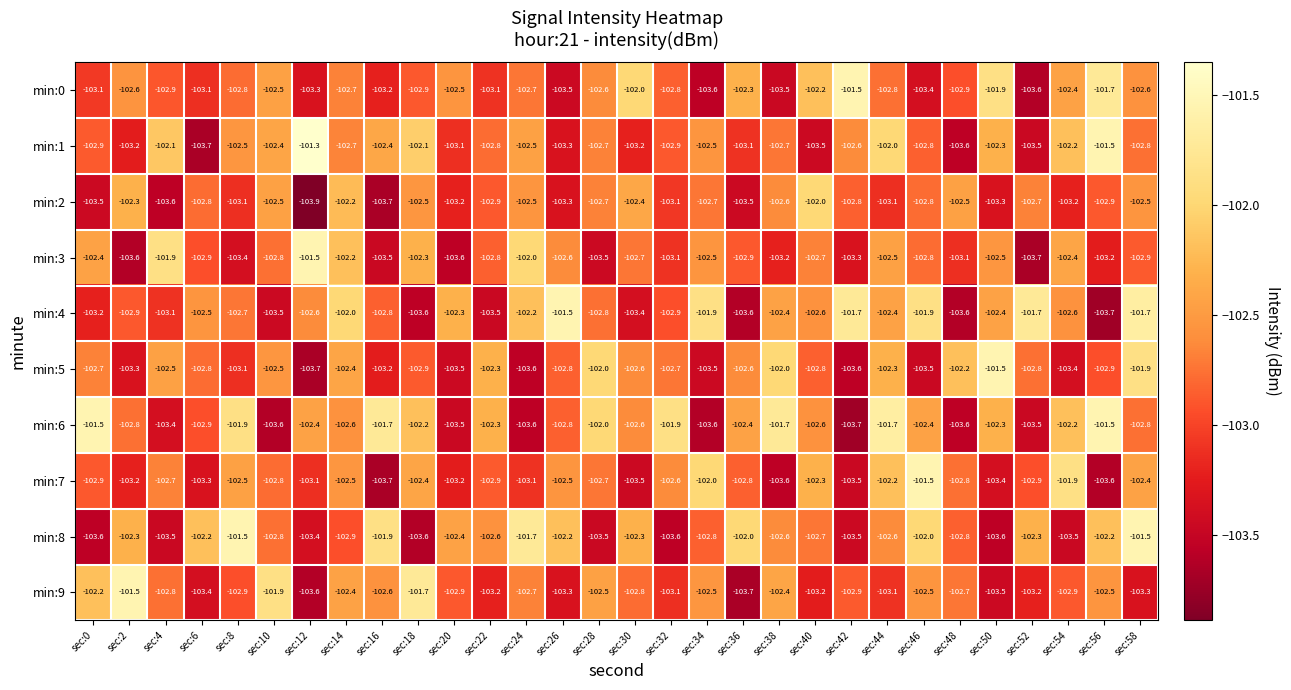

Which series has the widest spread of values?

min:1